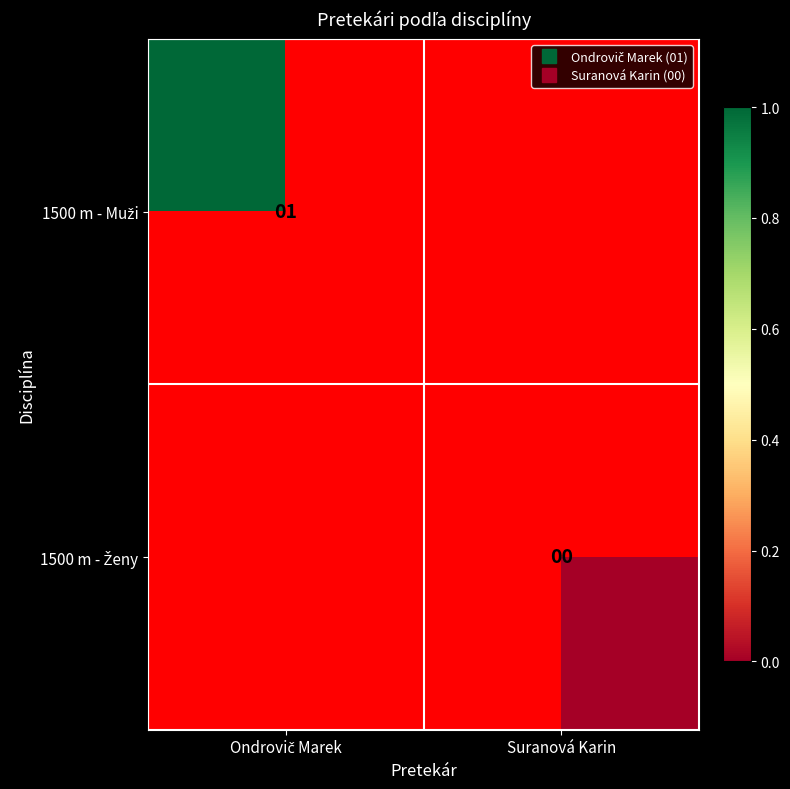

How many data points does each series have?

2